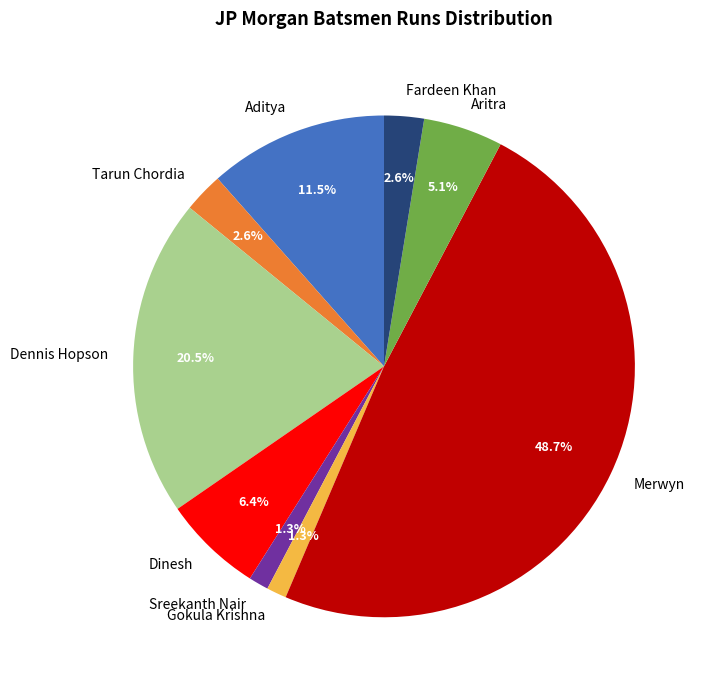

Does any single category account for the majority?

No